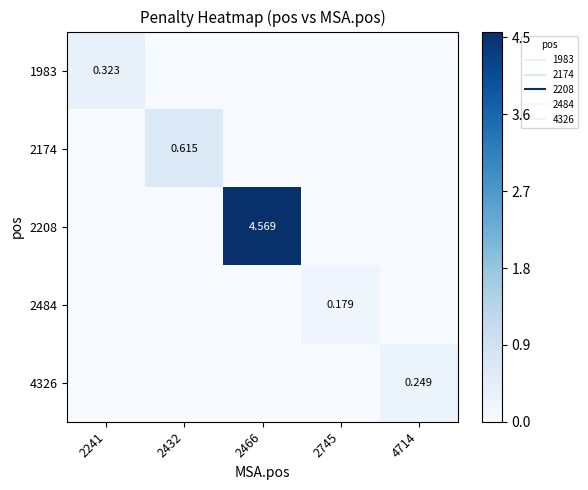

Which series changed the most between 2466 and 2745?

2208